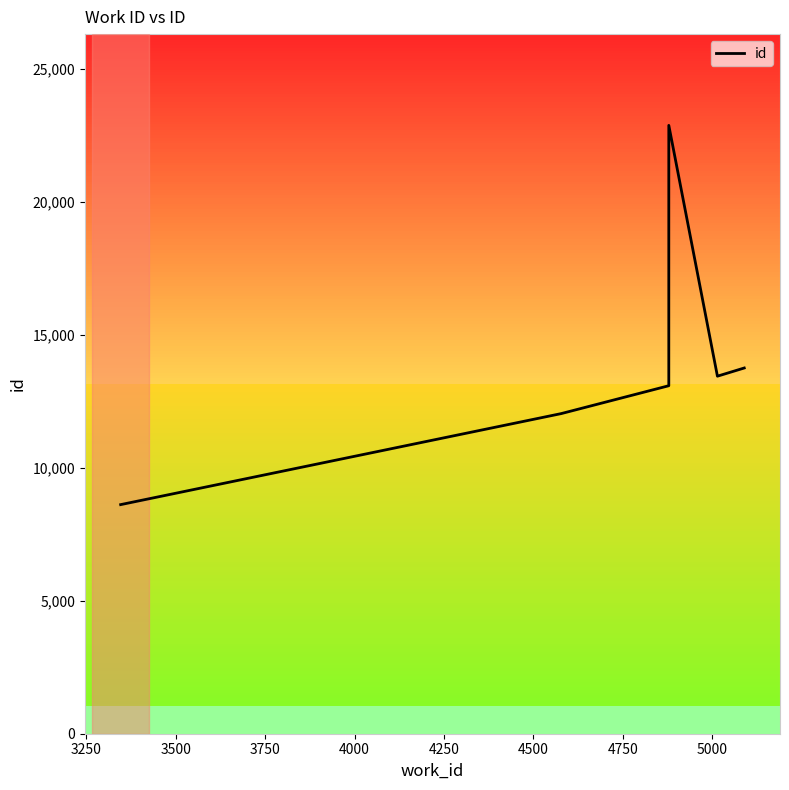

How many interior local valleys (lower than both neighbors) does the data have?

1